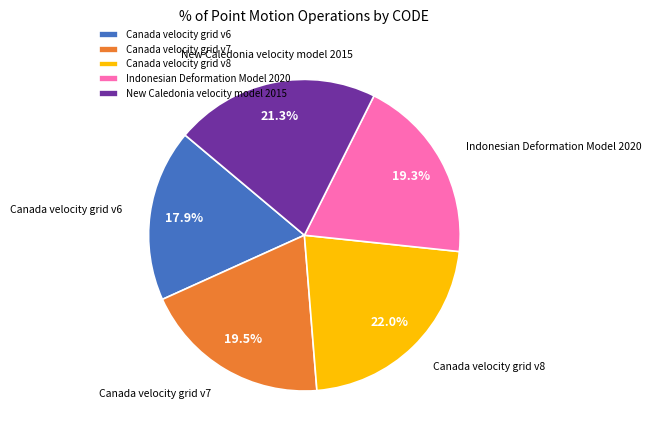

How many slices are in this pie chart?

5